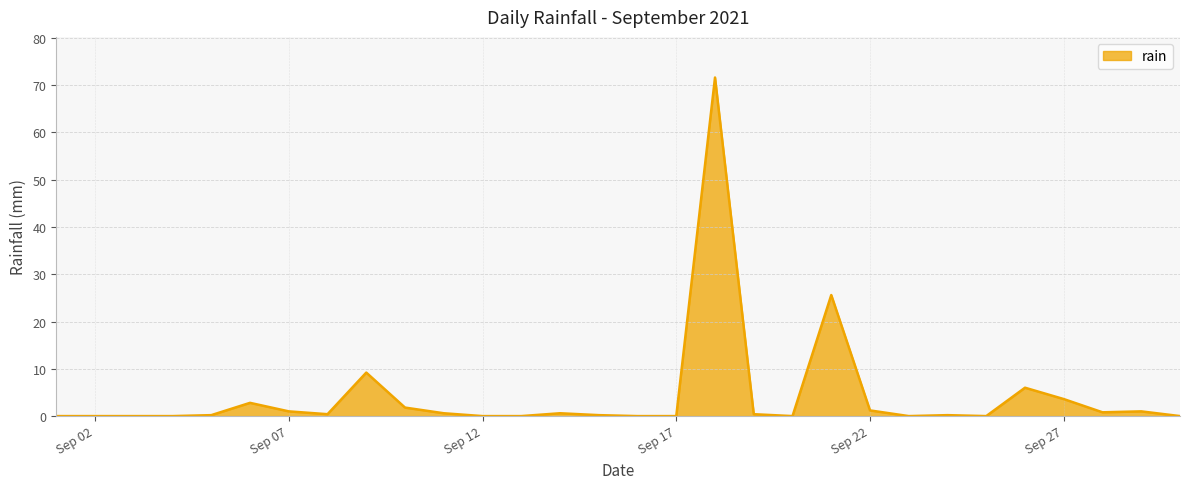

What is the greatest value displayed?

71.6